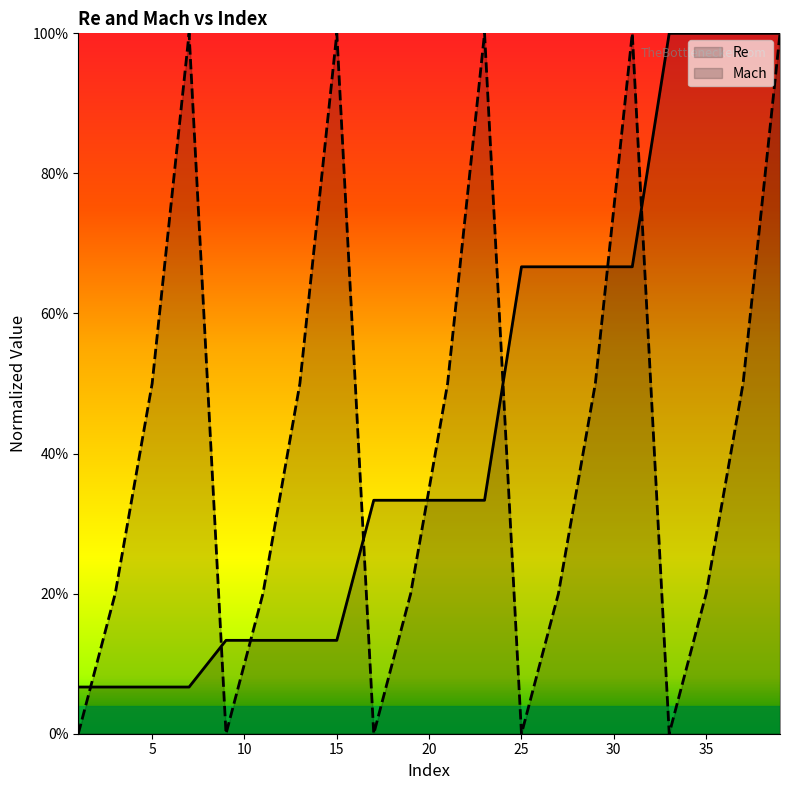

What is the difference between the maximum and minimum values in the Re series?

0.9